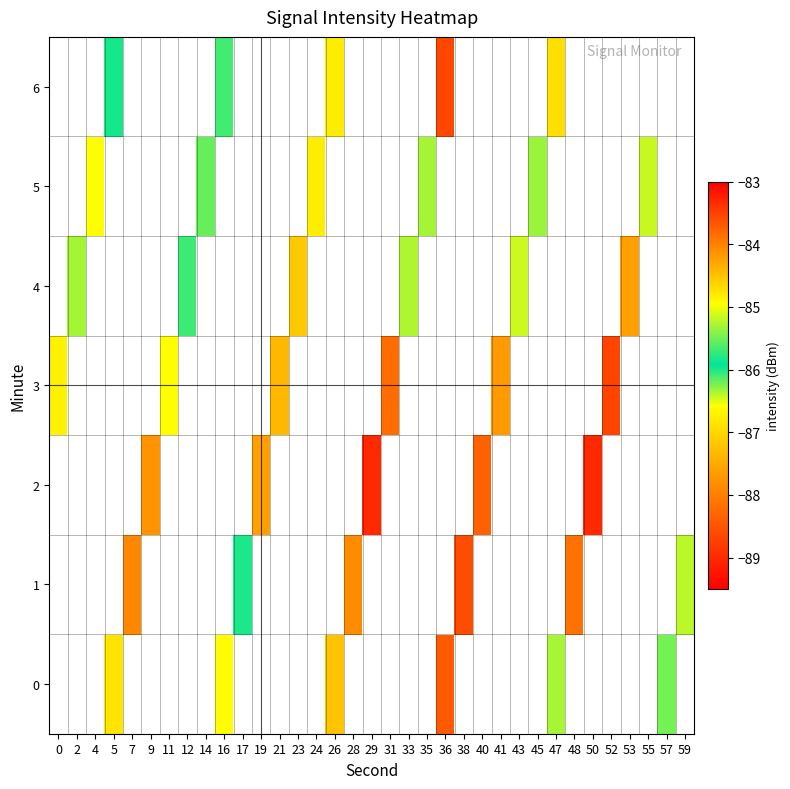

Which series has the largest range (max minus min)?

row_3